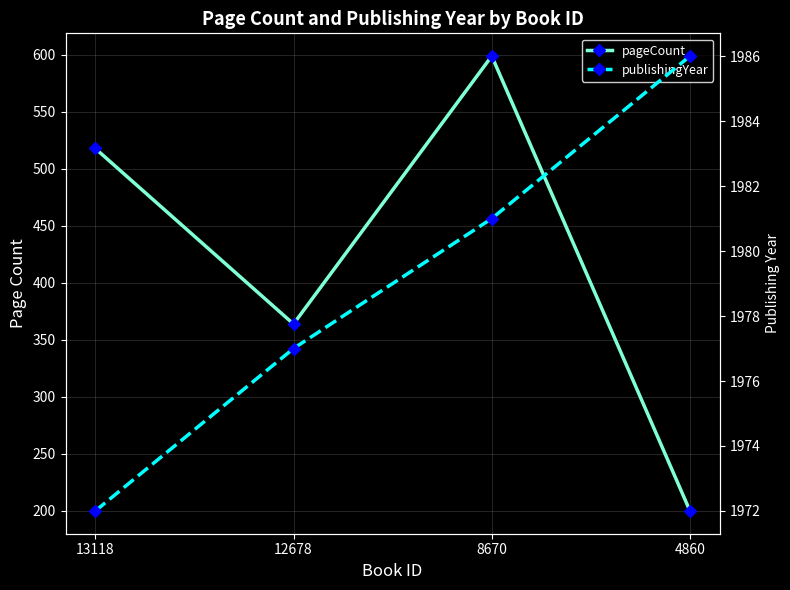

Which category has the highest value across all series?

4860